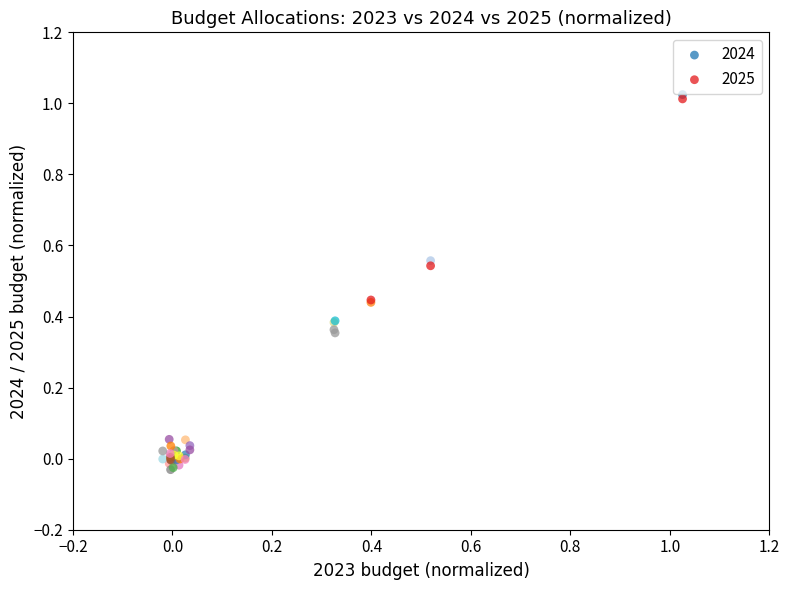

Which series has the largest Y range (max minus min)?

2024